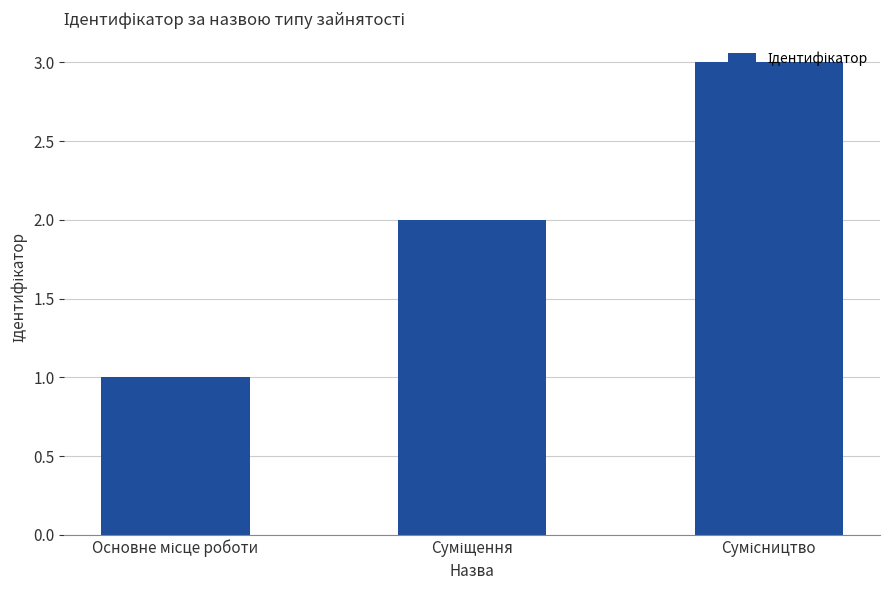

What is the greatest value displayed?

3